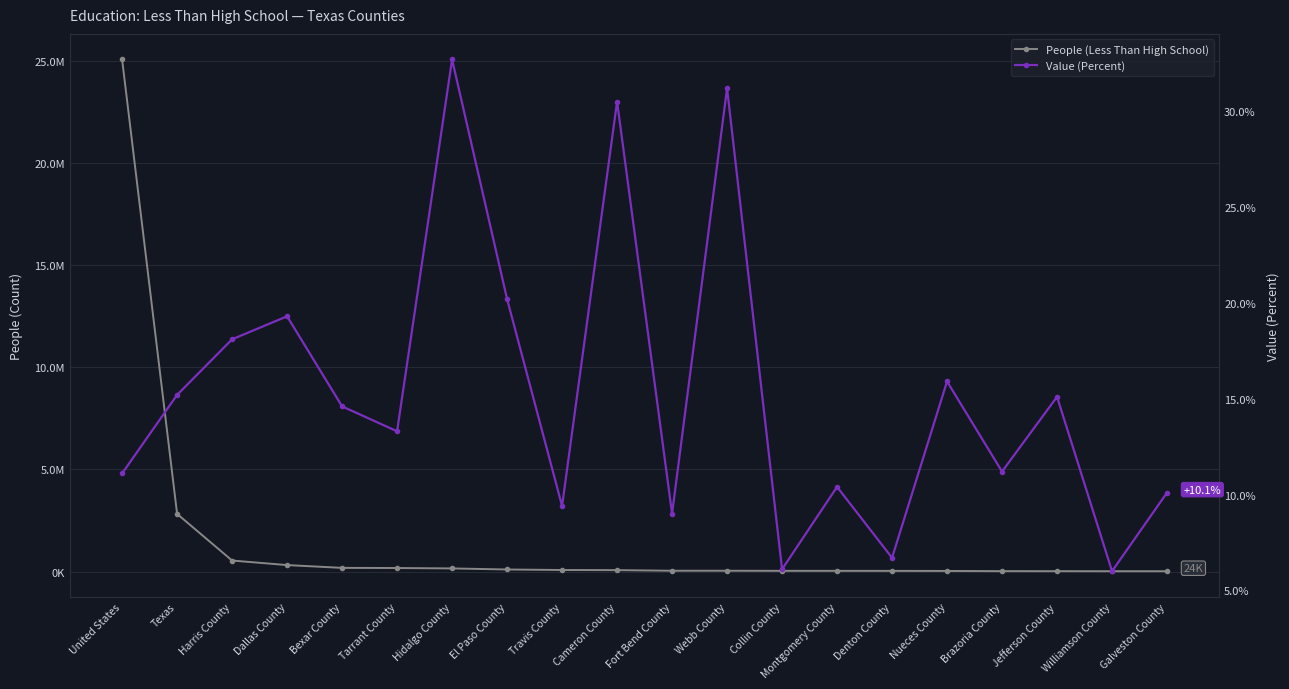

True or false: People (Less Than High School) and Value (Percent) cross at least once.

False